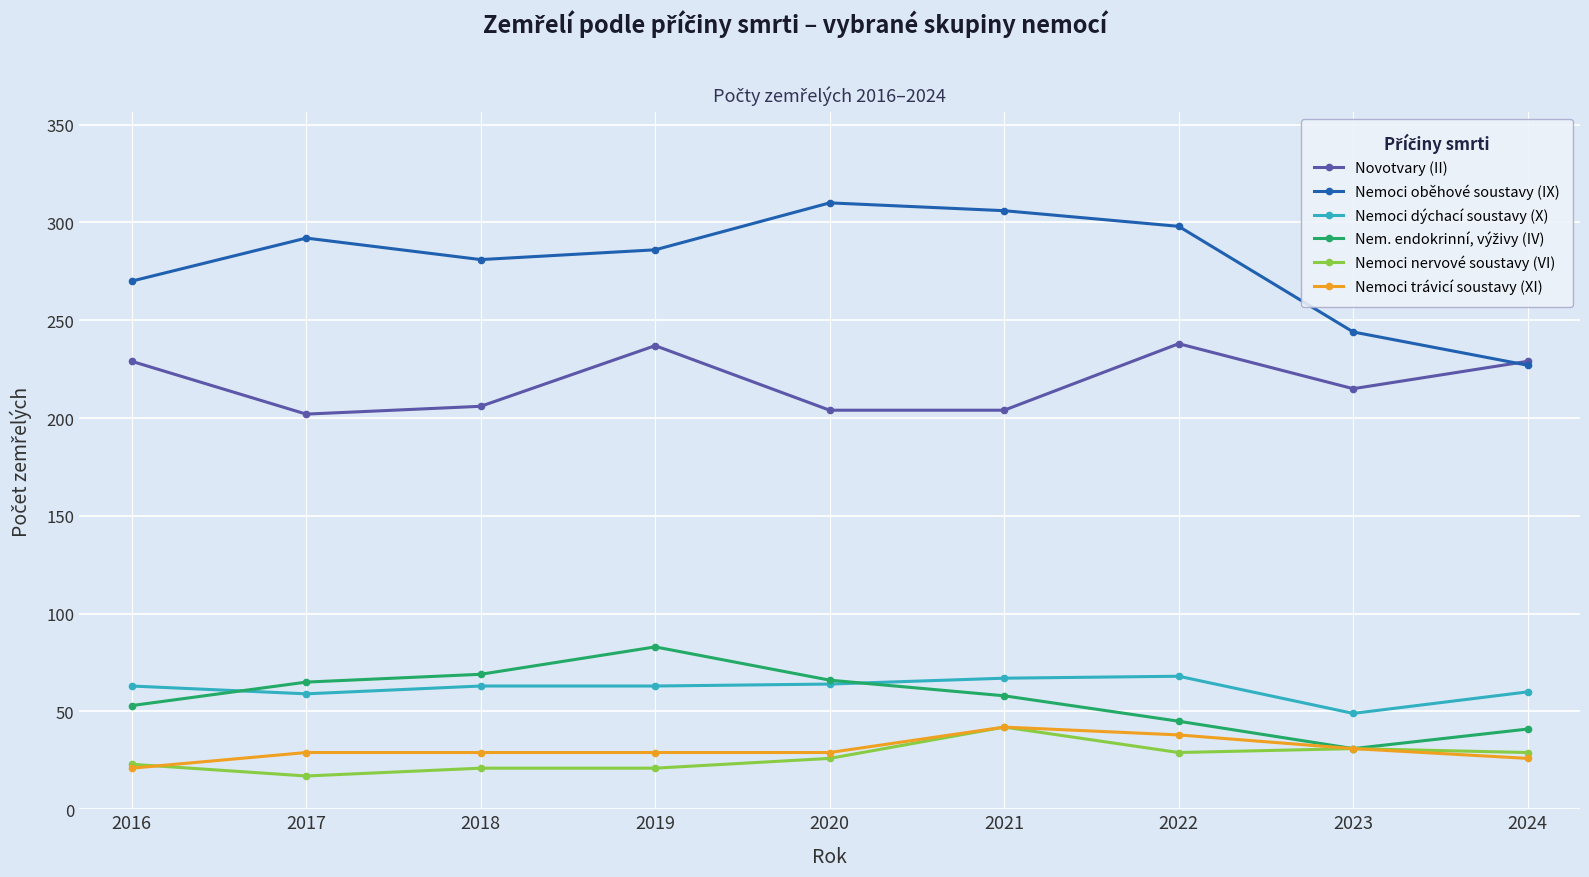

True or false: Nemoci trávicí soustavy (XI) has a value of 29 at 2019.

True